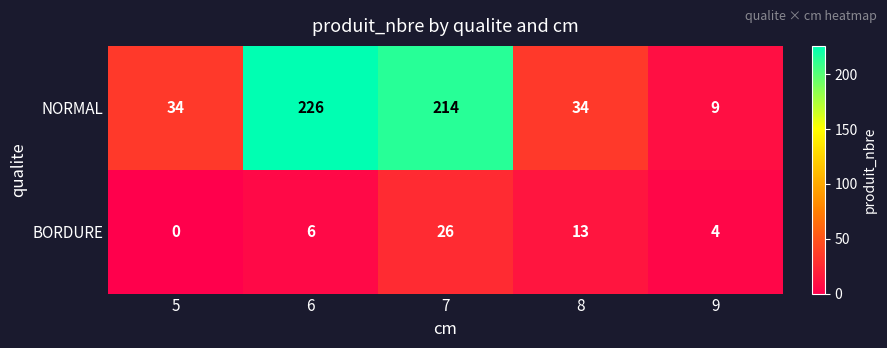

Rank the series at 8 from lowest to highest value.

BORDURE, NORMAL